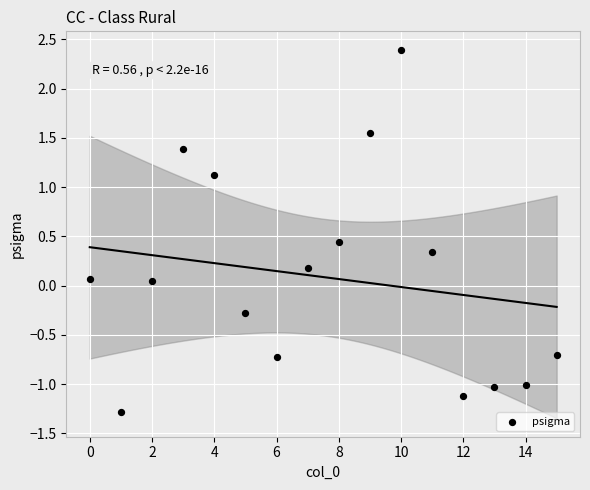

What is the range of Y values (max minus min)?

3.7